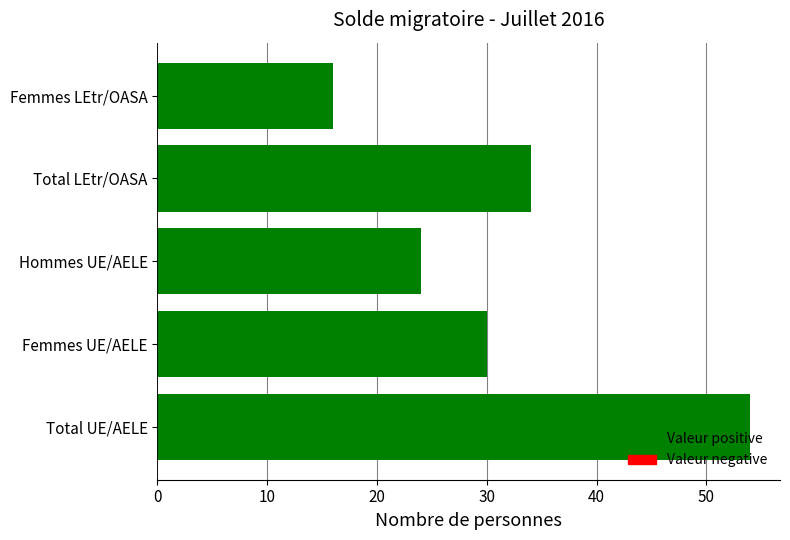

Are the bars grouped side by side (vs. stacked)?

No